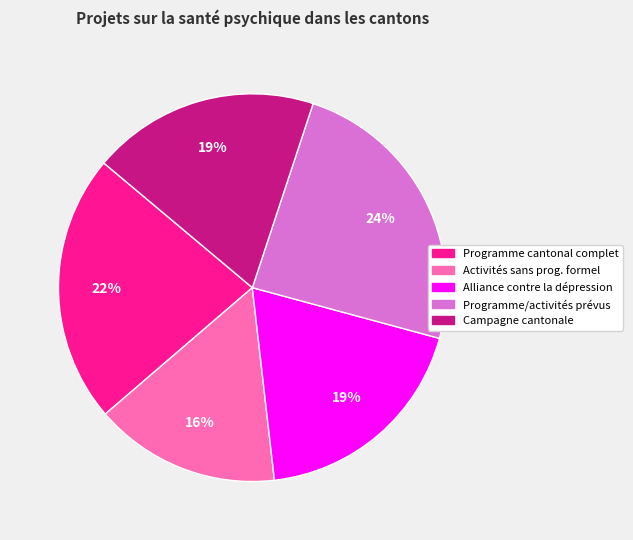

Is there any slice that represents more than half of the pie?

No